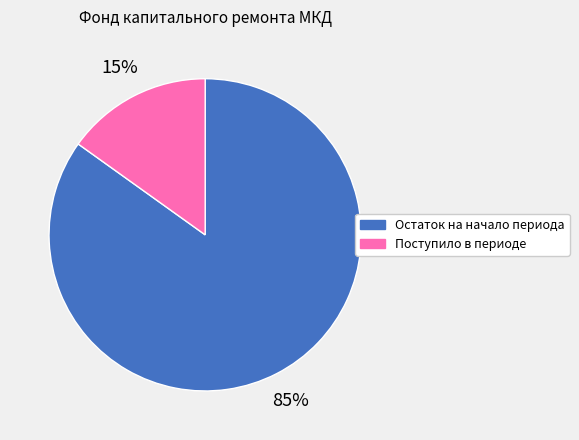

The Остаток на начало периода slice represents 99% of the pie. True or false?

False